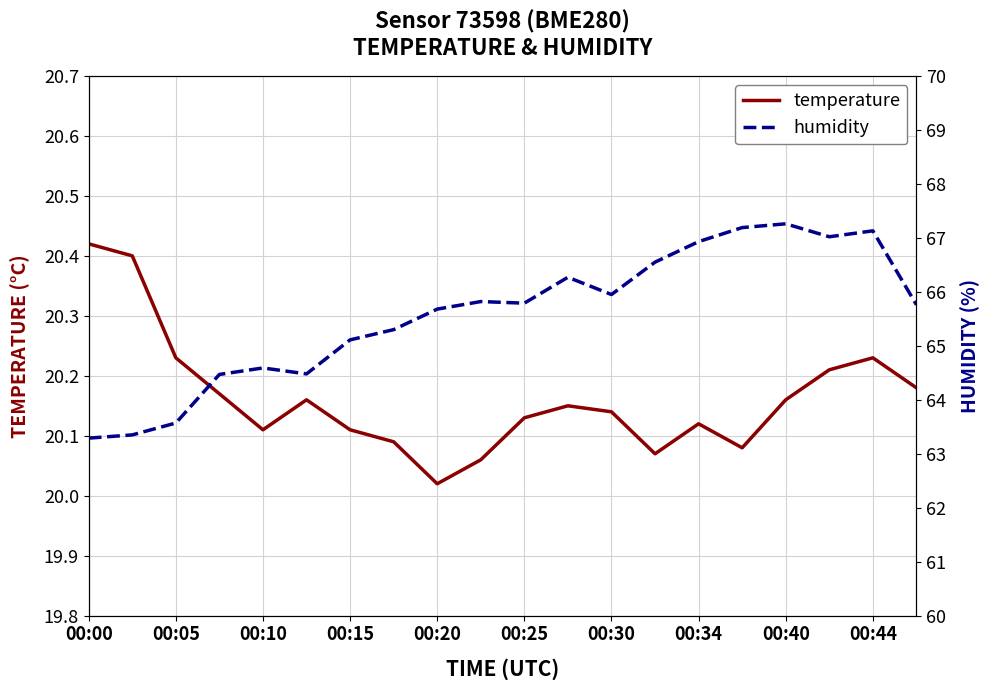

True or false: humidity and temperature cross at least once.

False